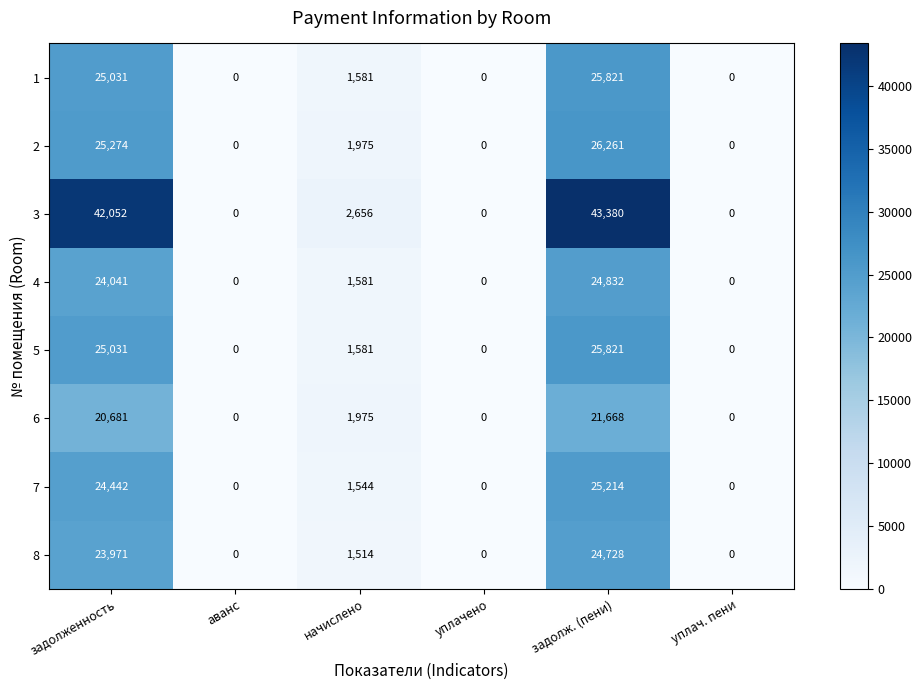

What is the greatest value displayed?

43380